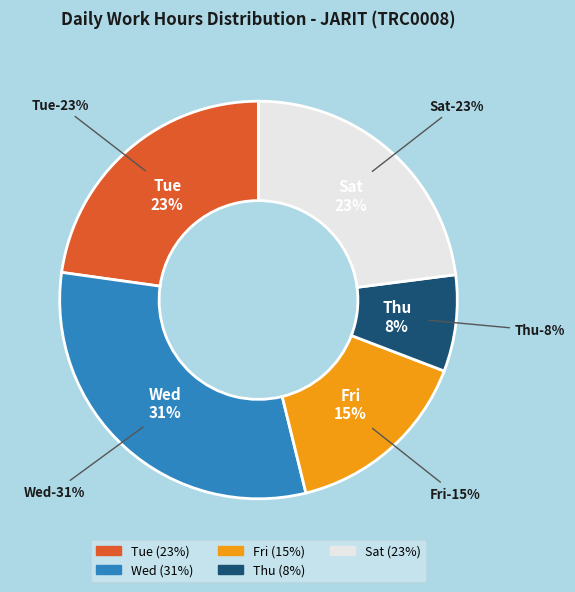

Is there any slice that represents more than half of the pie?

No